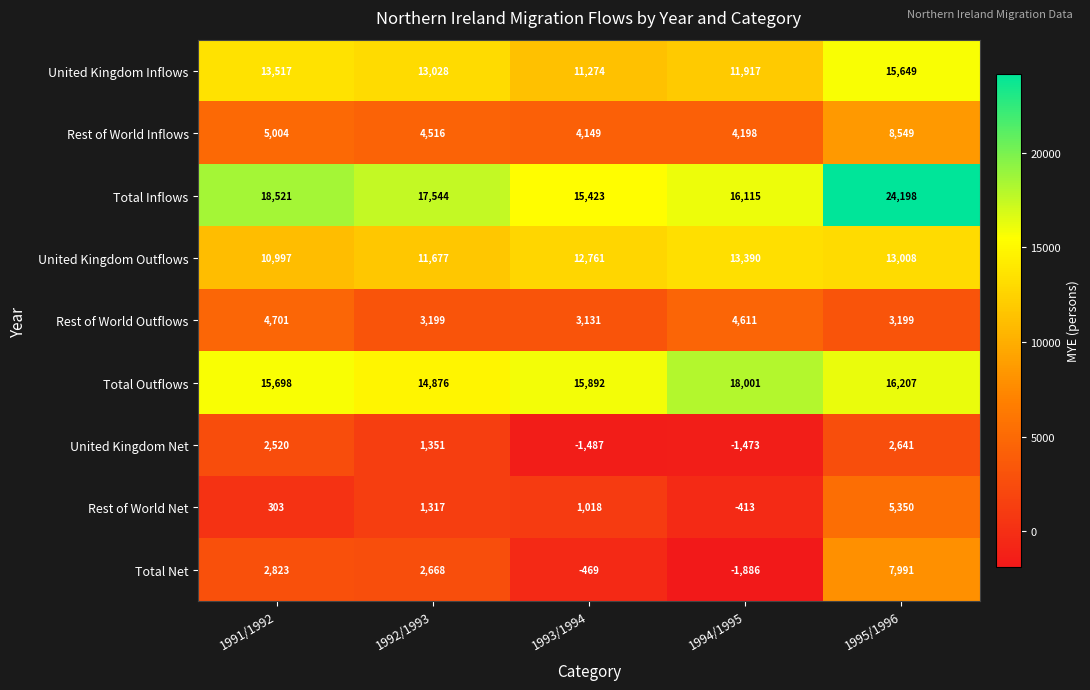

True or false: Total Outflows has a value of 9491 at 1994/1995.

False